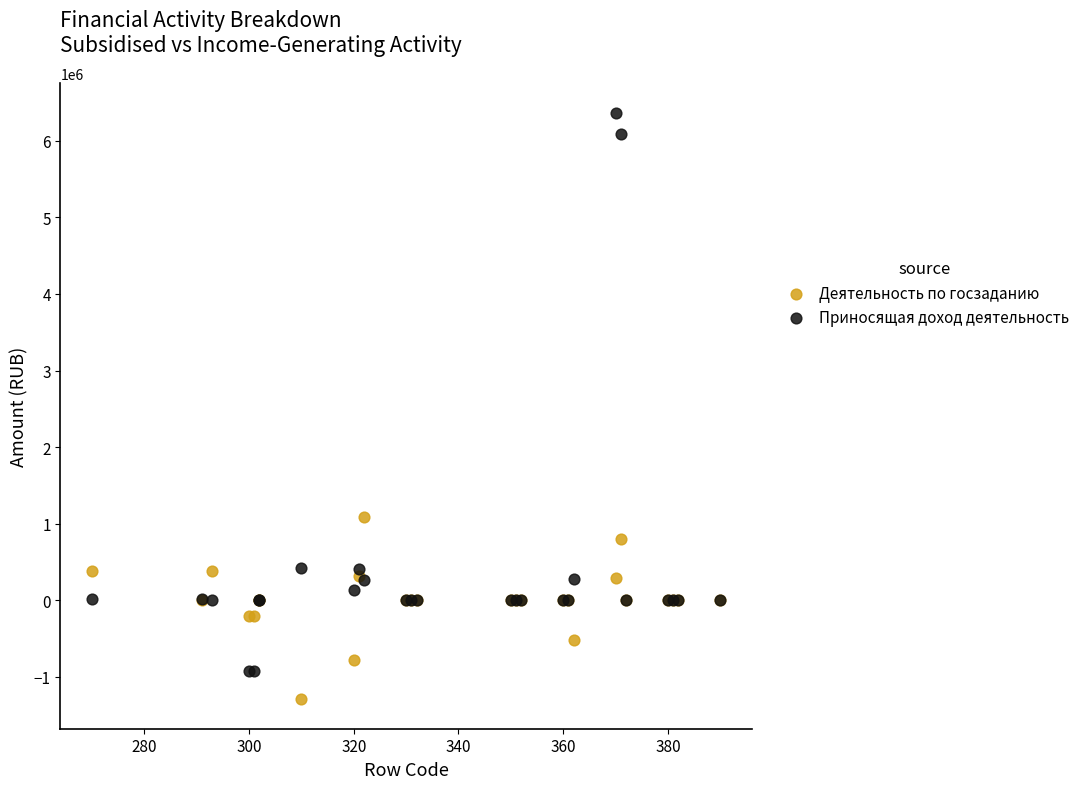

Which series reaches the maximum Y coordinate?

Приносящая доход деятельность